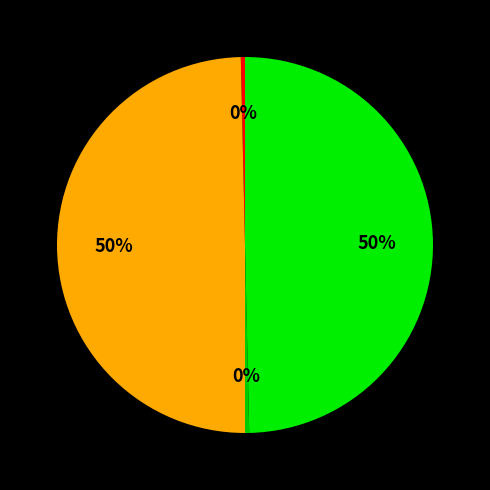

Is there a majority slice in this chart?

No